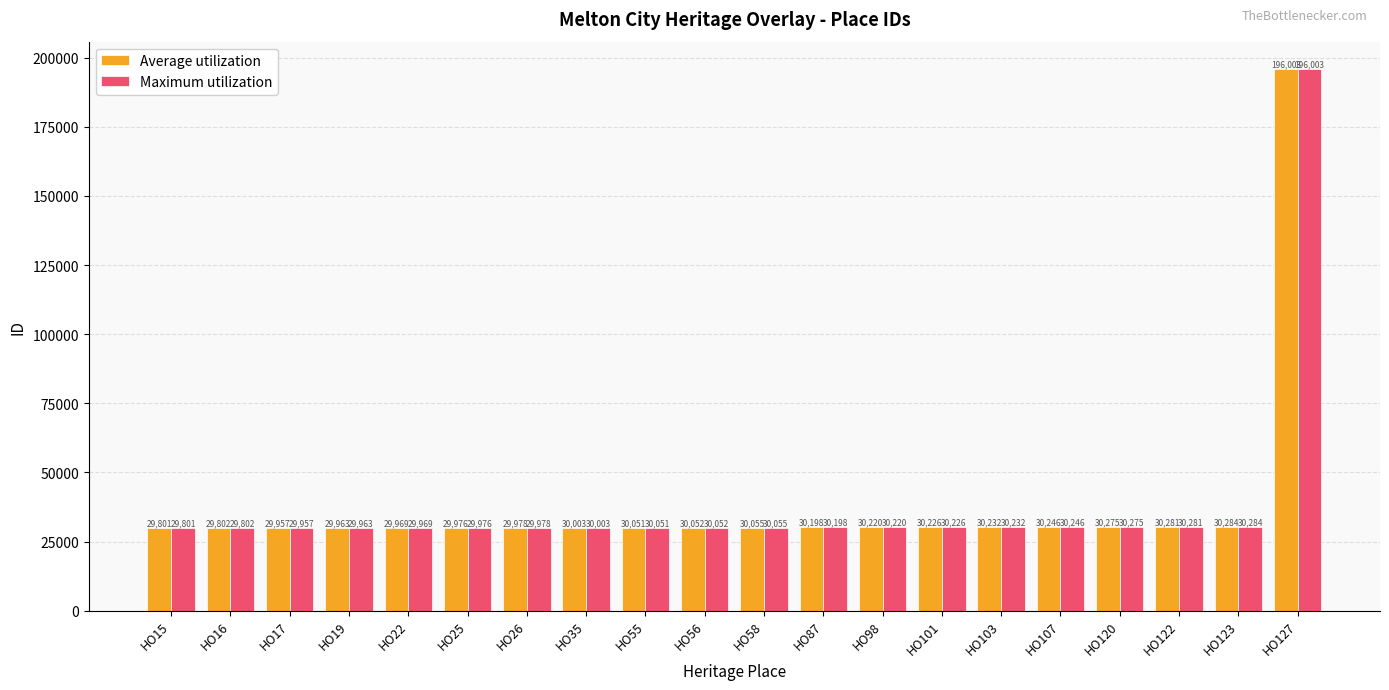

What are all the series names shown in the legend?

Average utilization, Maximum utilization